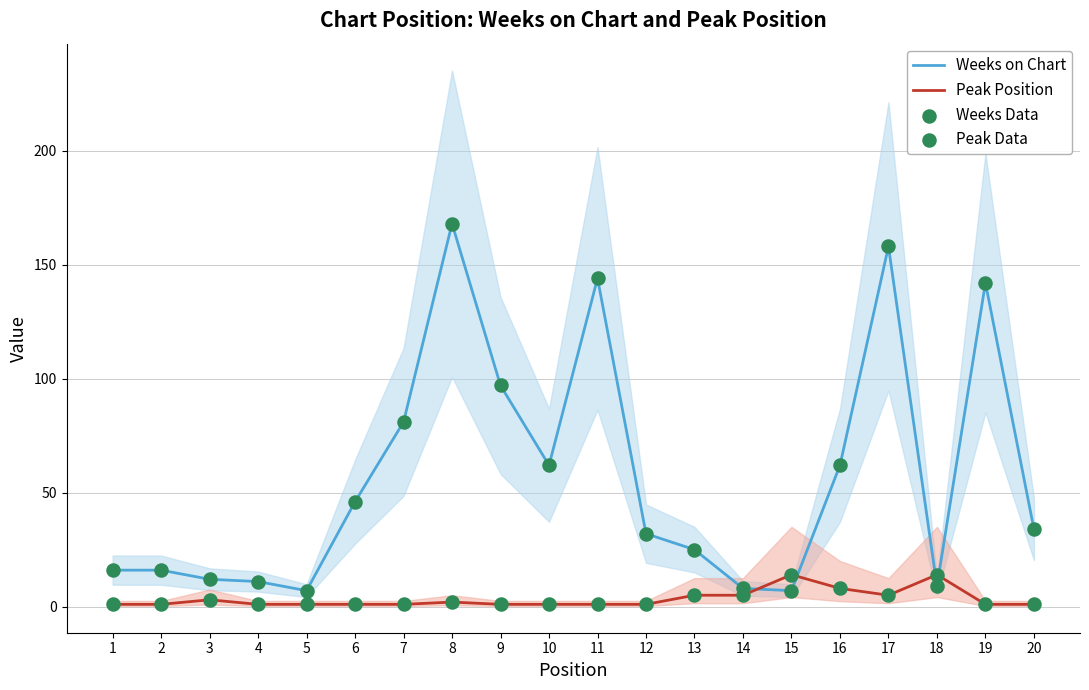

Which series has the largest Y range (max minus min)?

Weeks on Chart